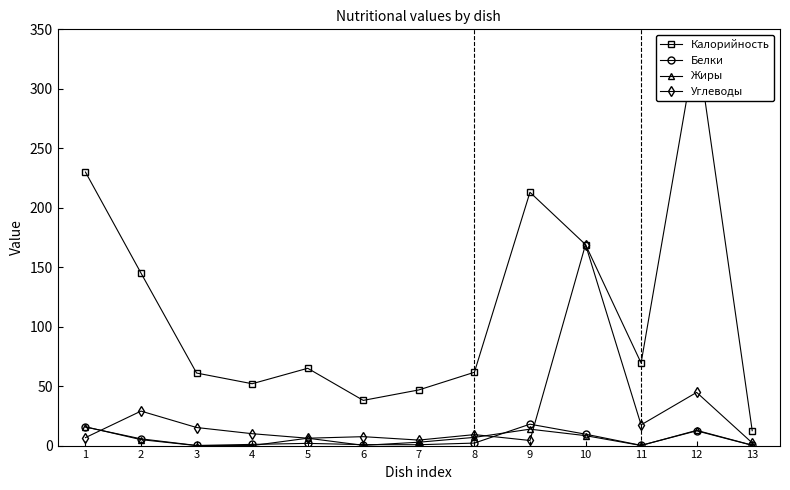

How many data points in Белки are above 1?

7